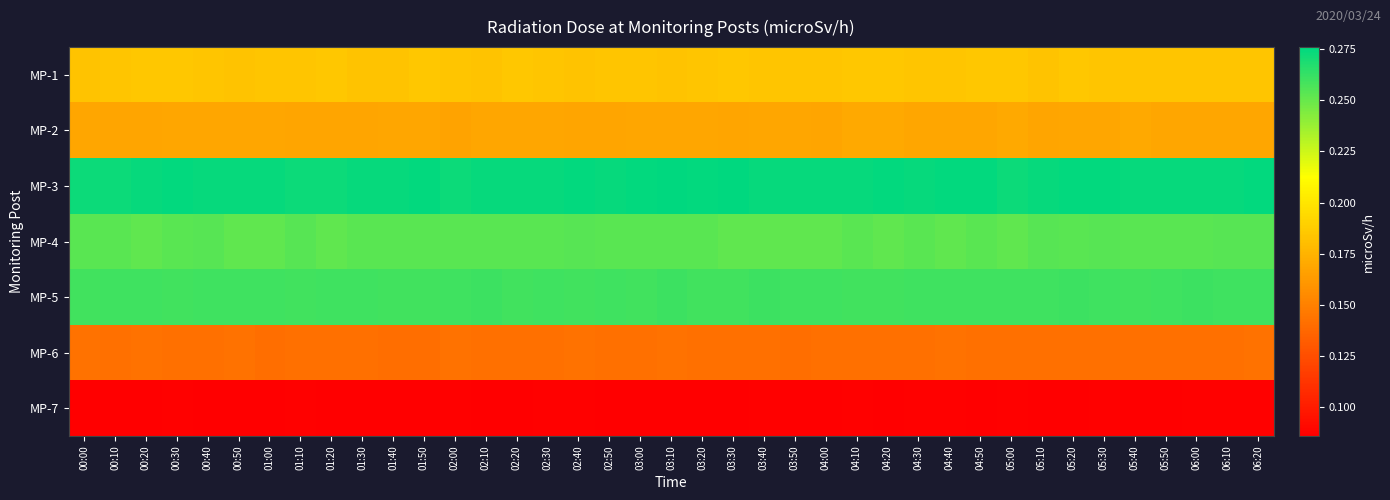

List the series in order of their peak value, lowest first.

MP-7, MP-6, MP-2, MP-1, MP-4, MP-5, MP-3